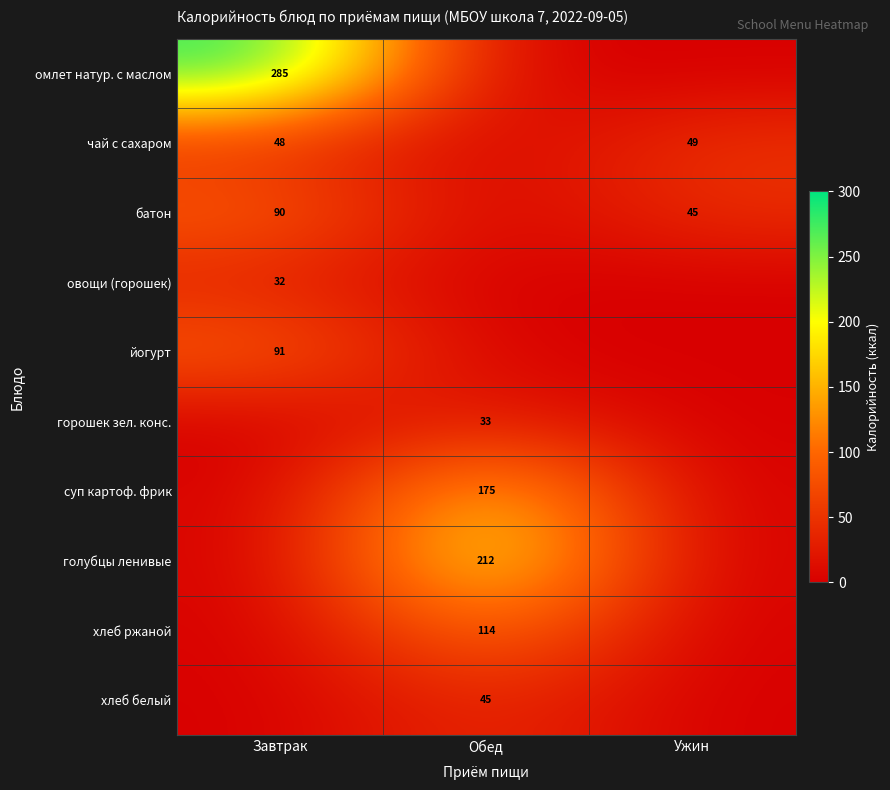

Is it true that батон equals 119 at Завтрак?

False